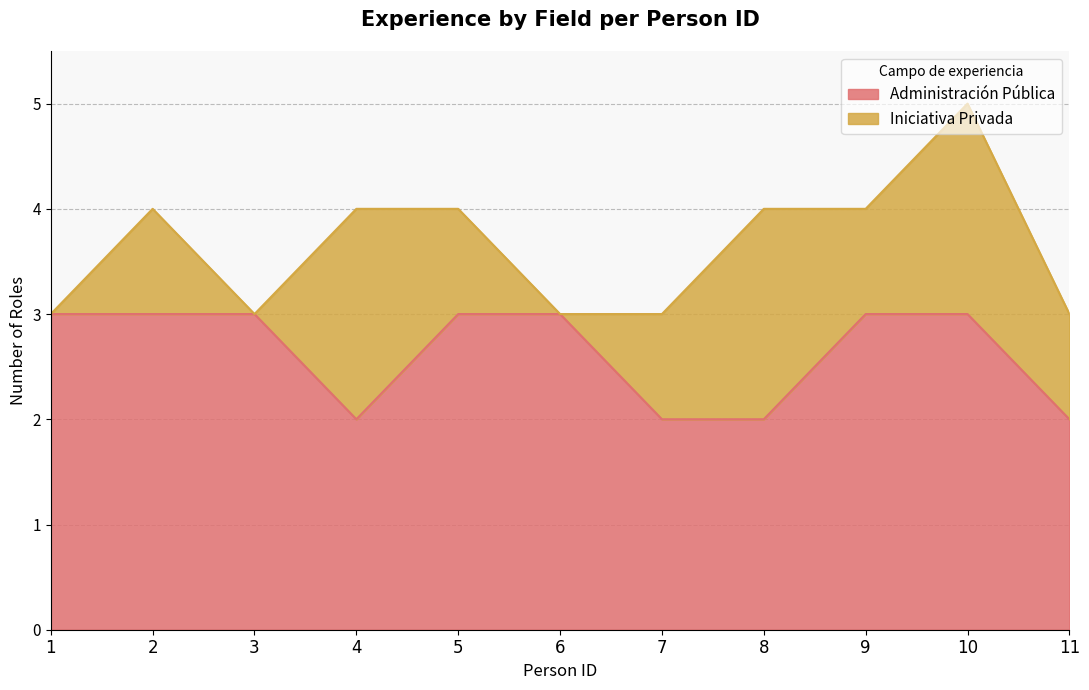

Approximately how many times larger is the value at 2 compared to 1?

1.0